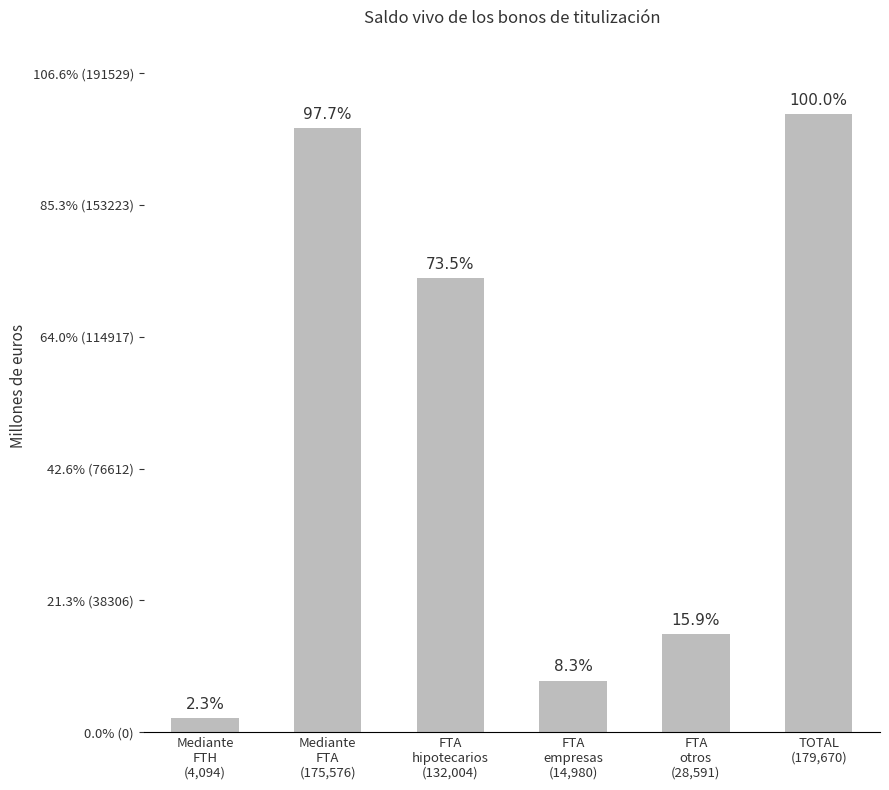

What position from the right is FTA
empresas
(14,980)?

3